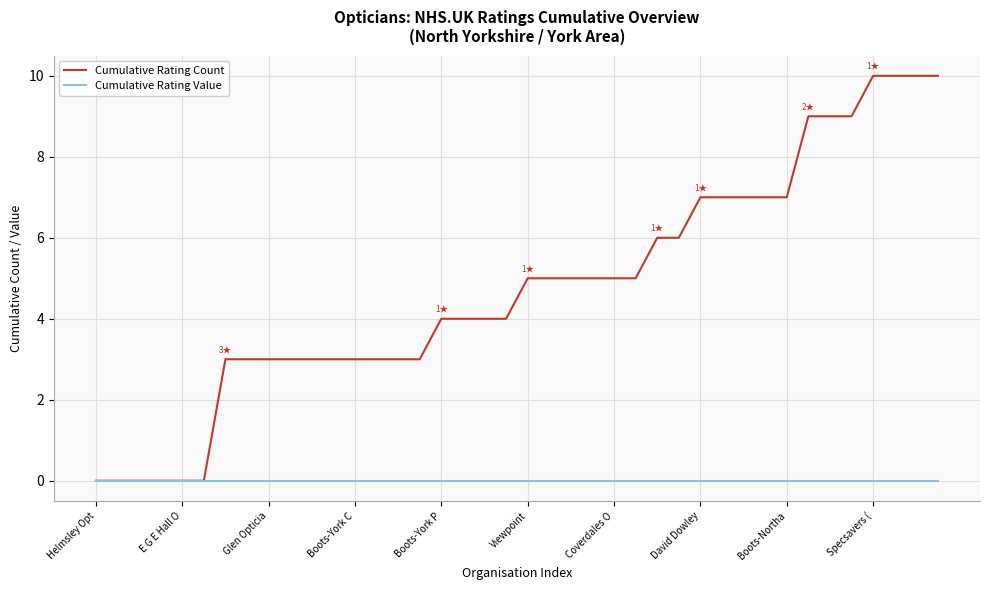

Rank the series by their maximum value, from highest to lowest.

Cumulative Rating Count, Cumulative Rating Value